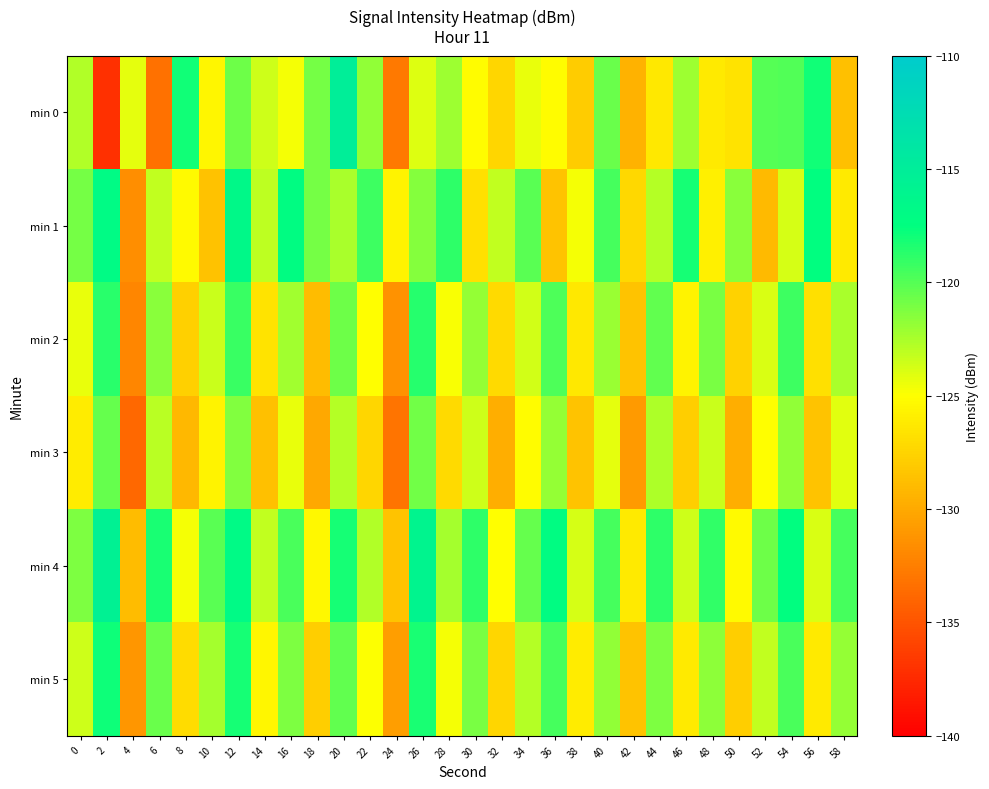

List the series in order of their peak value, highest first.

min 0, min 4, min 1, min 5, min 2, min 3